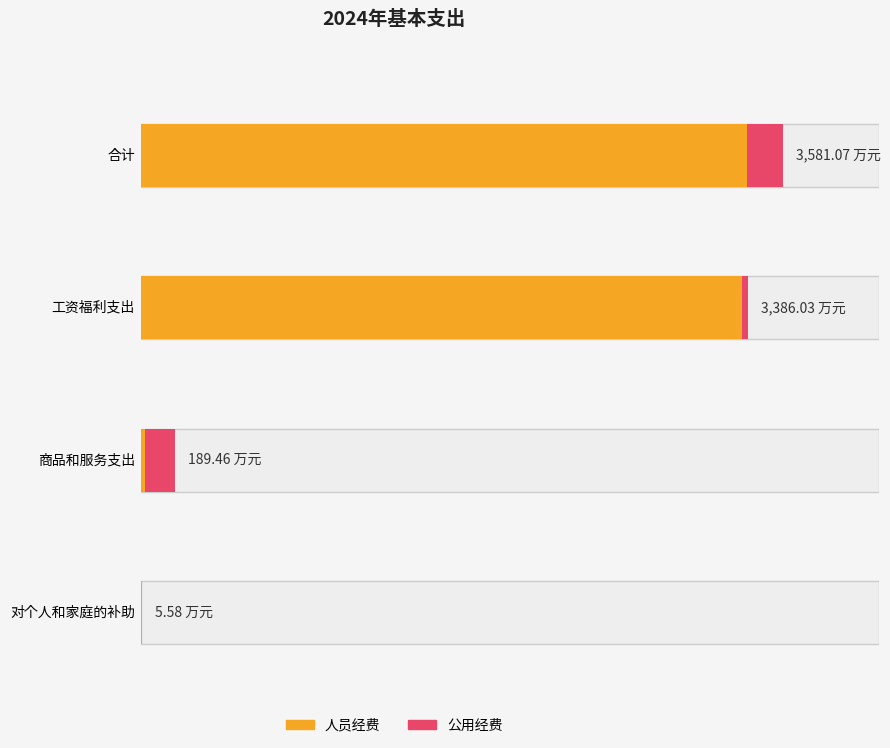

Which series has the widest spread of values?

人员经费